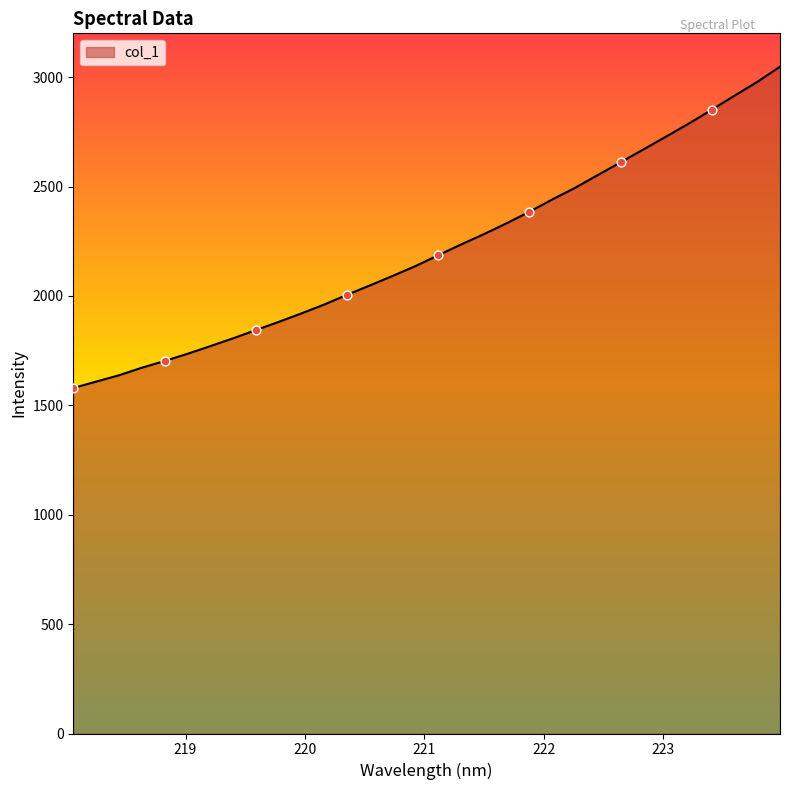

What is the maximum value shown in the chart?

3048.1